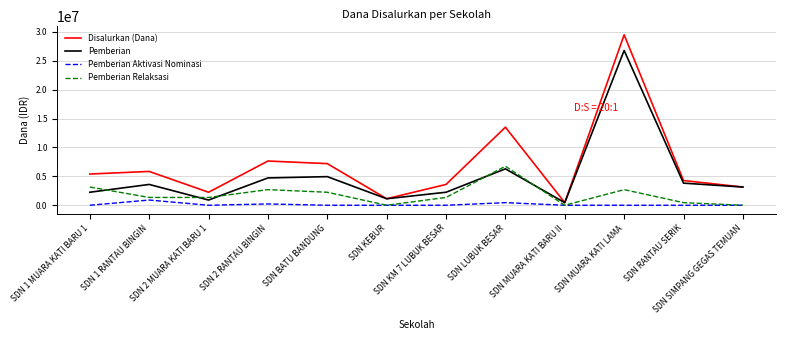

The value of Disalurkan (Dana) at SDN LUBUK BESAR is 13500000. True or false?

True